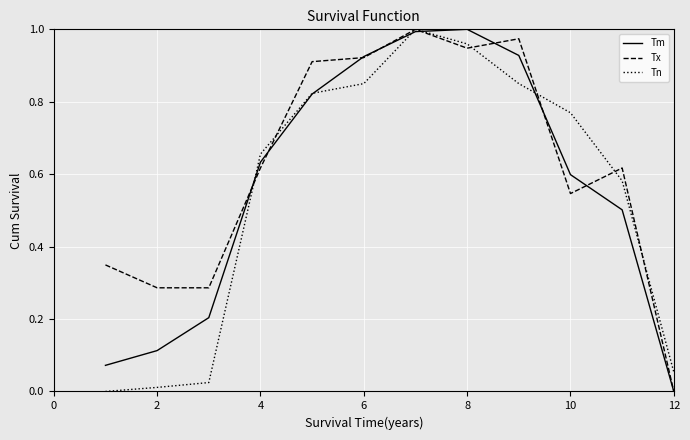

How many lines are shown in the chart?

3